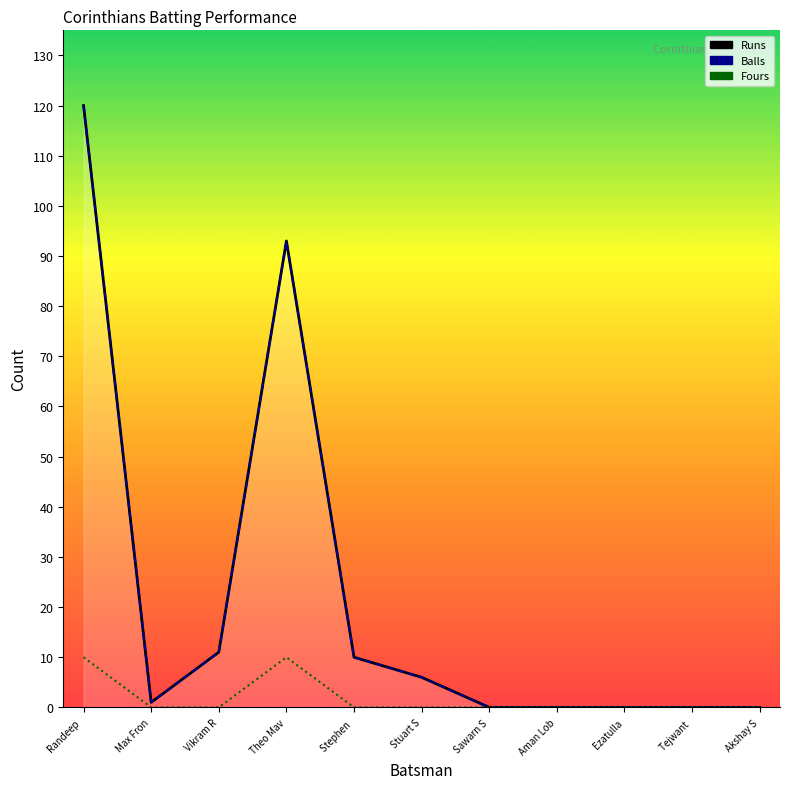

Reading left to right, transcribe all the data shown in this chart.

Runs: Randeep =120	Max Fron=1	Vikram R=11	Theo Mav=93	Stephen =10	Stuart S=6	Sawarn S=0	Aman Lob=0	Ezatulla=0	Tejwant =0	Akshay S=0
Balls: Randeep =120	Max Fron=1	Vikram R=11	Theo Mav=93	Stephen =10	Stuart S=6	Sawarn S=0	Aman Lob=0	Ezatulla=0	Tejwant =0	Akshay S=0
Fours: Randeep =10	Max Fron=0	Vikram R=0	Theo Mav=10	Stephen =0	Stuart S=0	Sawarn S=0	Aman Lob=0	Ezatulla=0	Tejwant =0	Akshay S=0